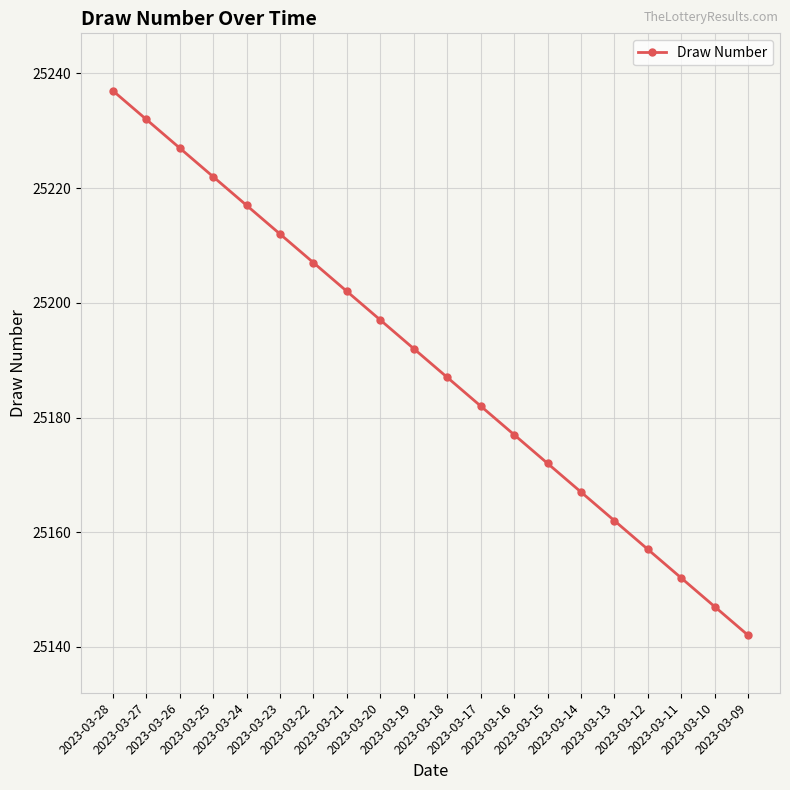

At which category does the chart reach its minimum across all series?

2023-03-09